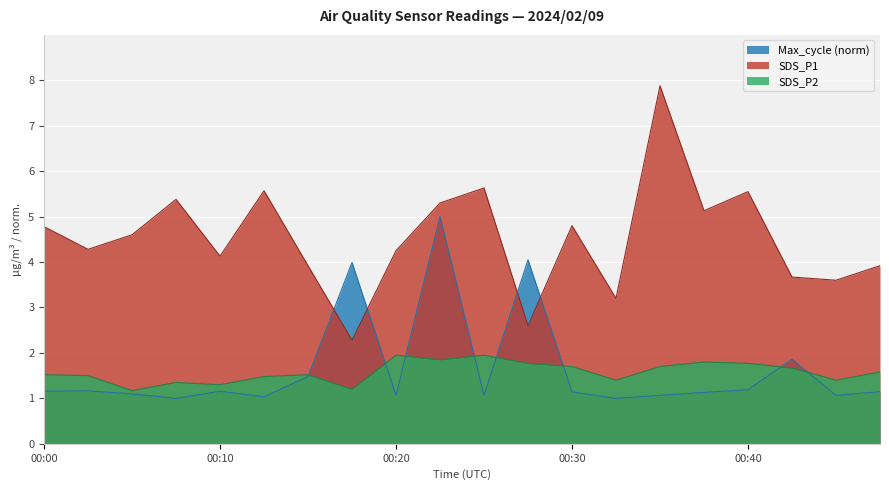

What is the sum of all SDS_P2 values?

31.6